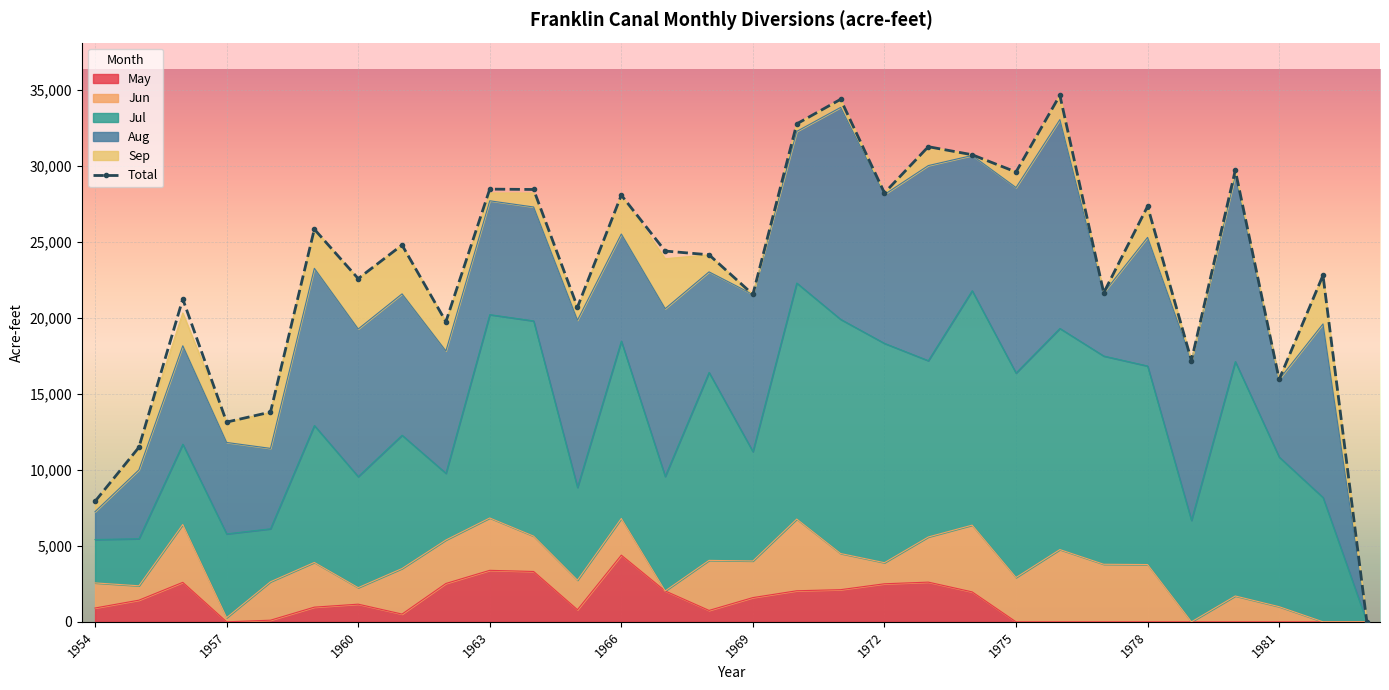

Is it true that Jul equals 13386 at 1963?

True